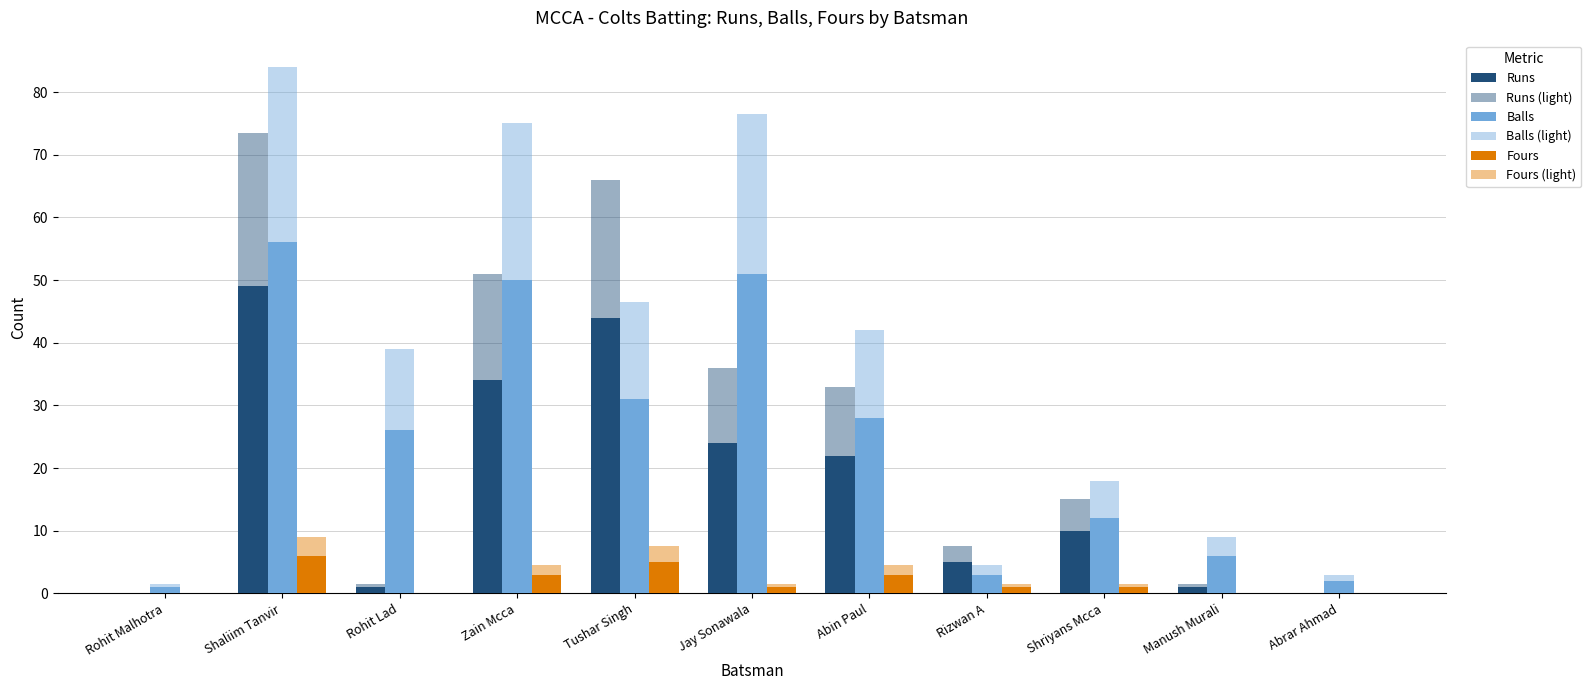

What is the average value of the Balls (light) series?

36.3